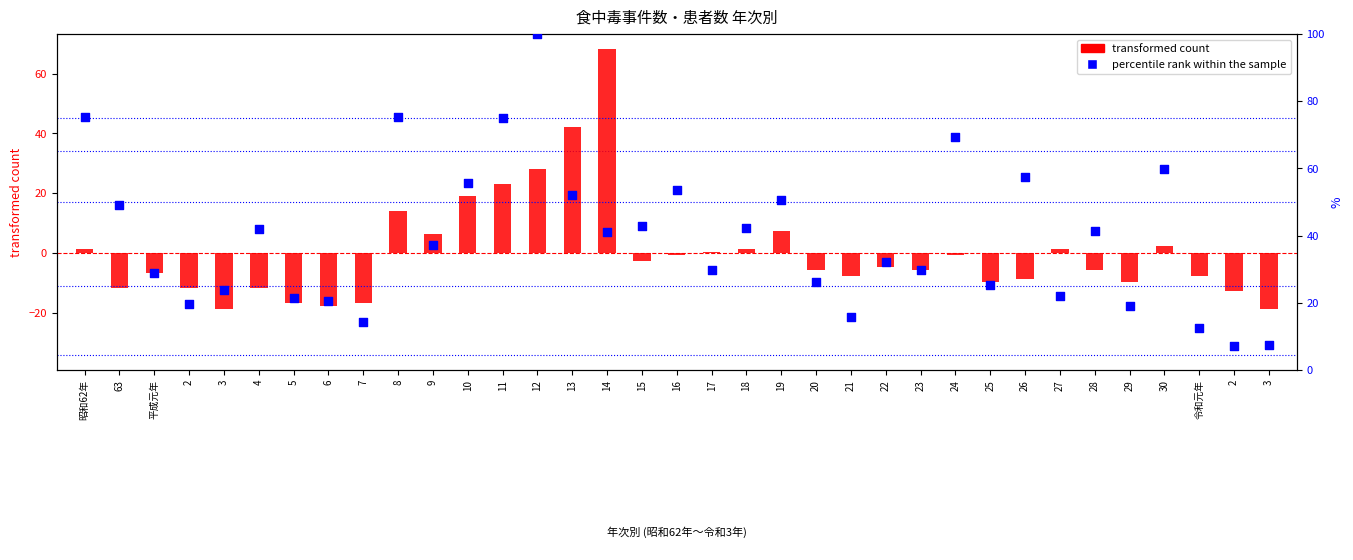

Which series contains the highest Y value?

percentile rank within the sample